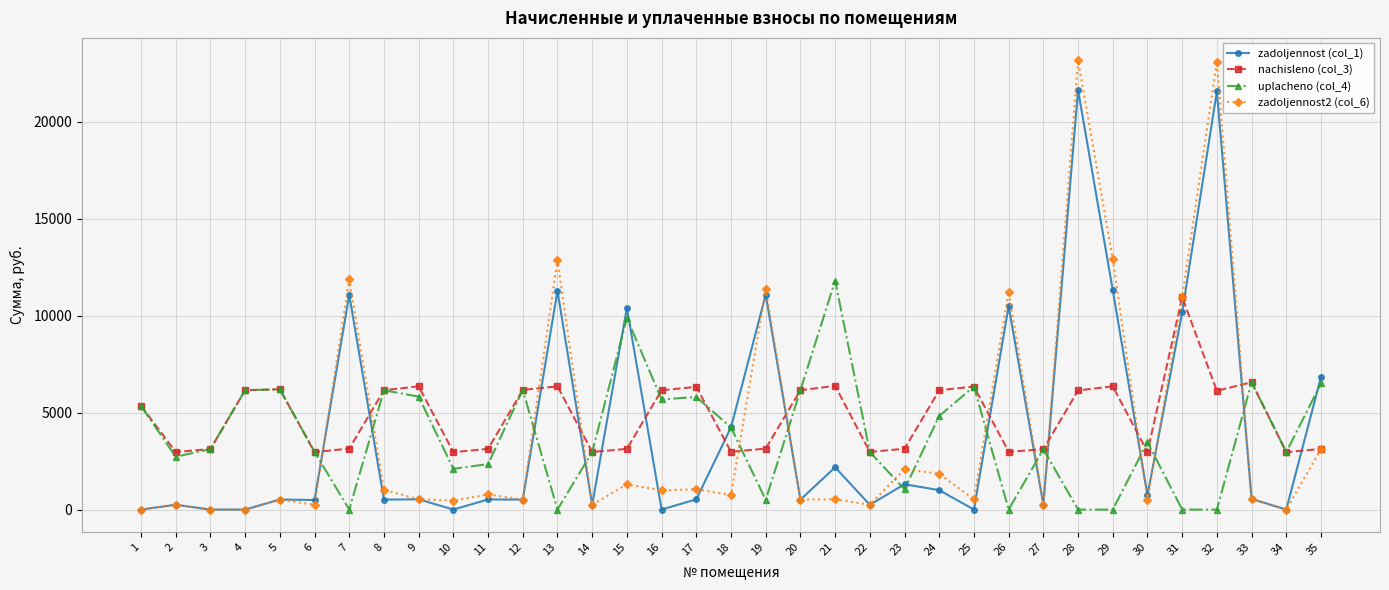

Is it true that nachisleno (col_3) equals 3898.5 at 28?

False